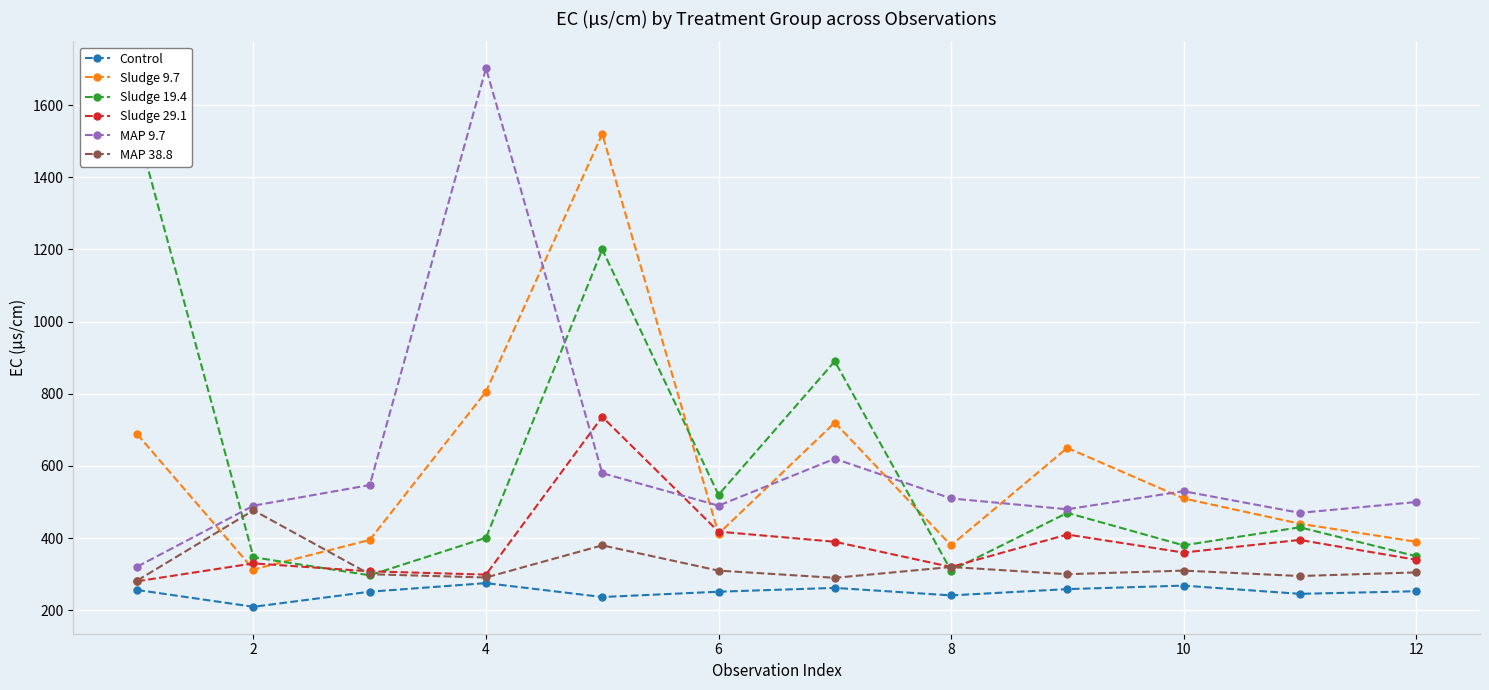

True or false: Control has more than 1 interior local peaks.

True